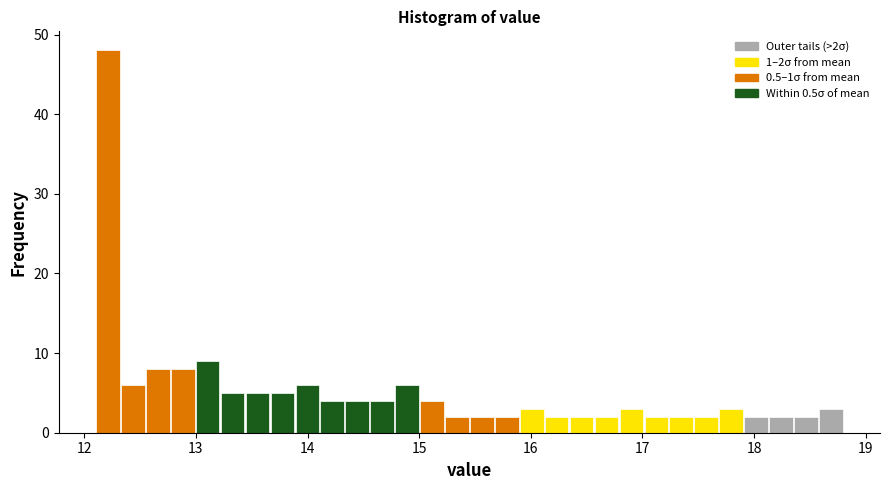

Around what value on the x-axis is the tallest bar? Give the approximate position of its centre, as read against the axis.

12.2